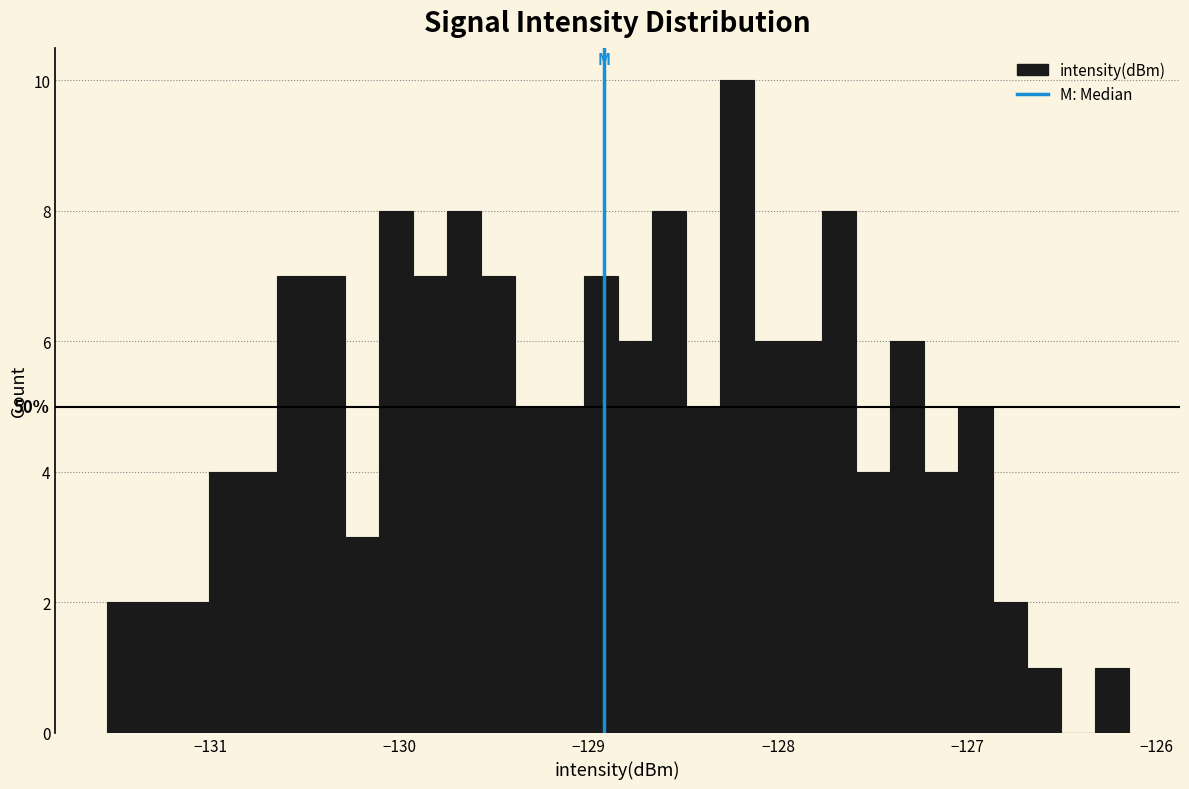

Read against the x-axis, roughly where is the centre of the tallest bar?

-128.2